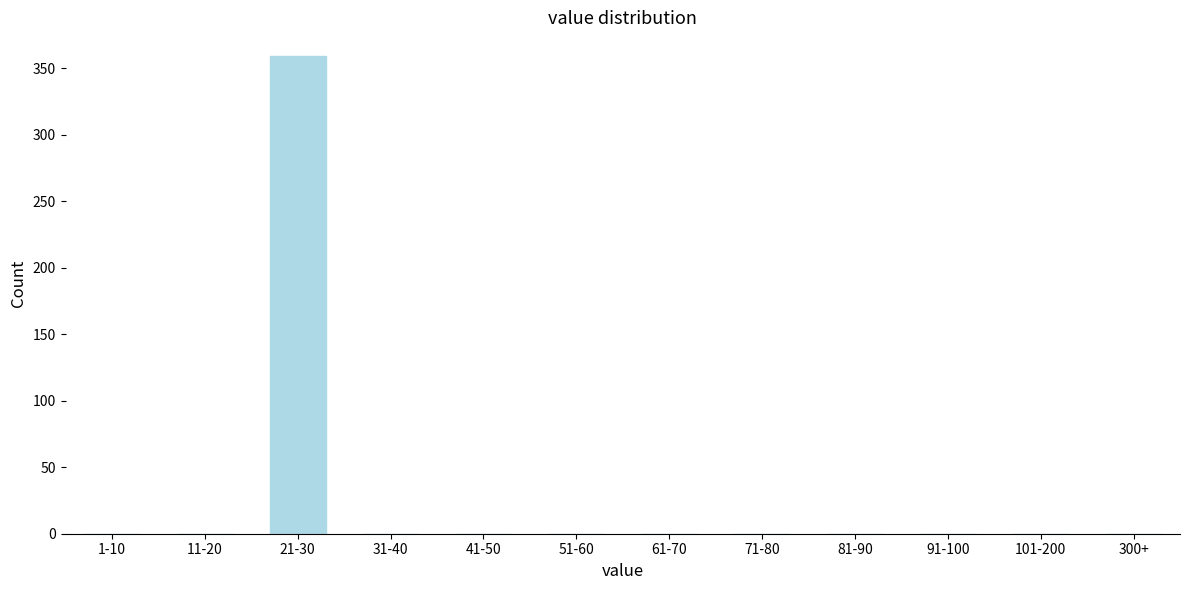

Reading left to right, list all the values displayed in this chart.

1-10=0	11-20=0	21-30=359	31-40=0	41-50=0	51-60=0	61-70=0	71-80=0	81-90=0	91-100=0	101-200=0	300+=0